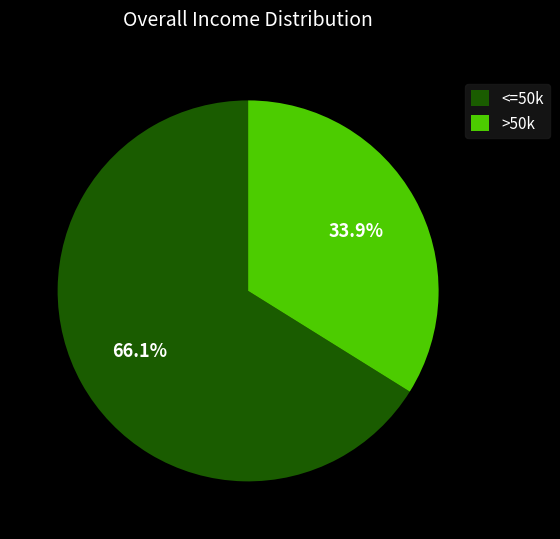

How much of the chart is everything except >50k?

66.1%